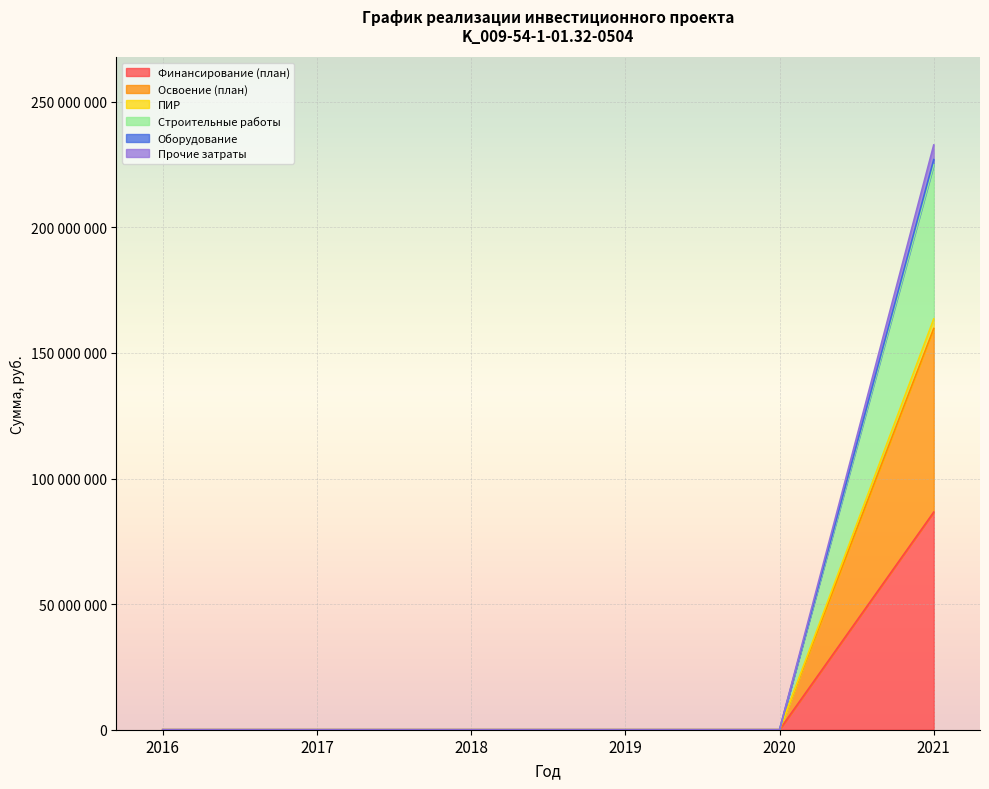

Count the number of categories in the chart.

6